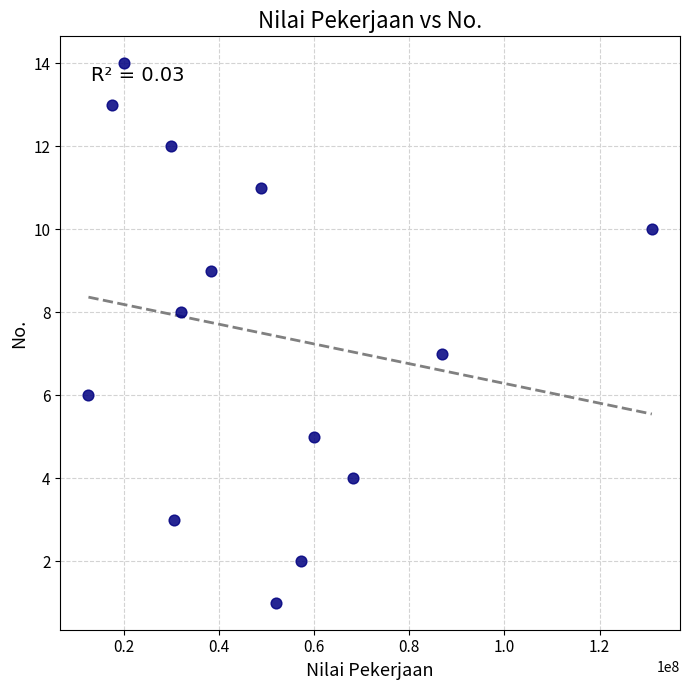

What is the range of X values (max minus min)?

118402000